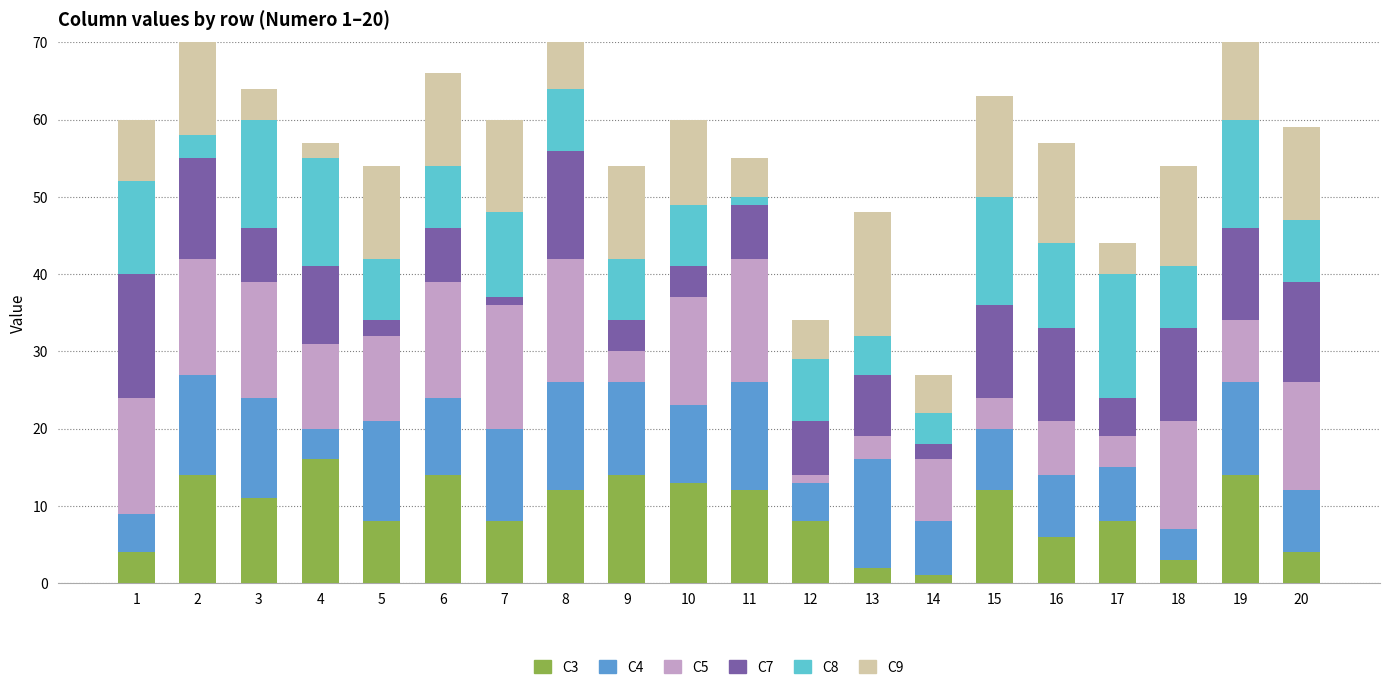

What is the value of the C7 bar at the 10th from the left?

4